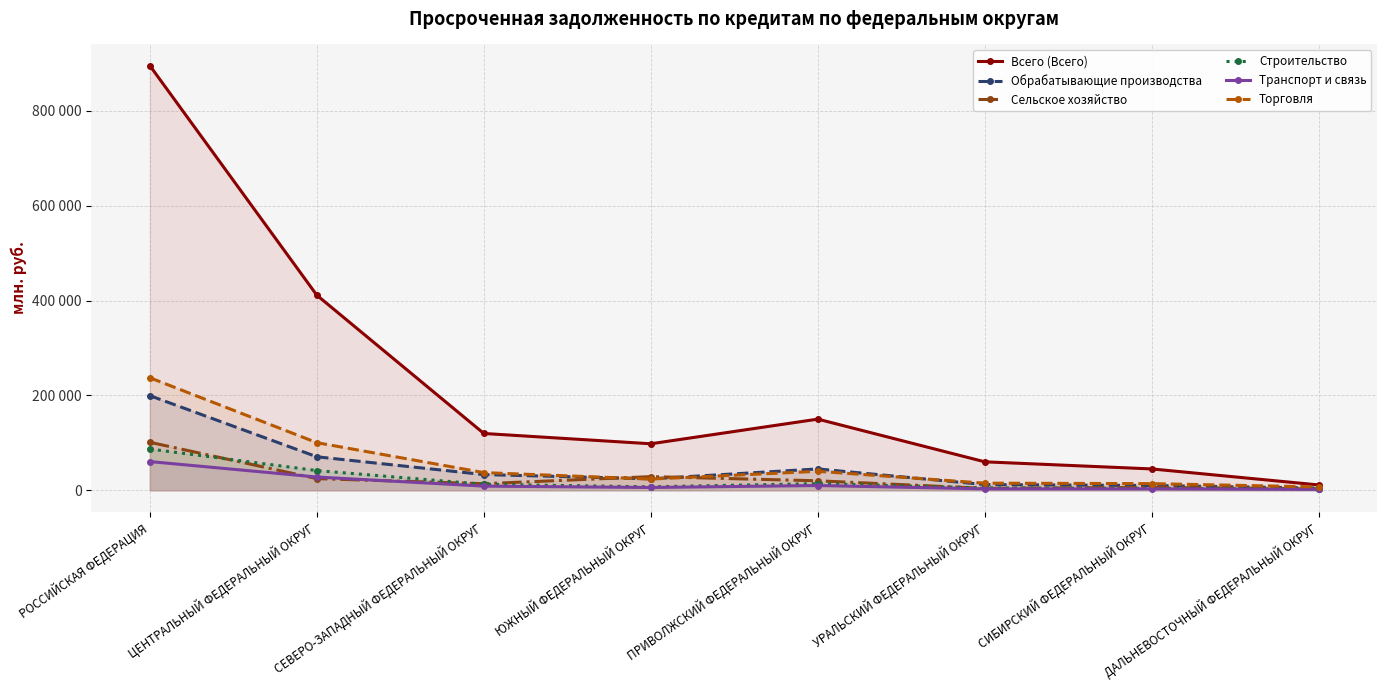

What is the difference between the Транспорт и связь values at ЮЖНЫЙ ФЕДЕРАЛЬНЫЙ ОКРУГ and ДАЛЬНЕВОСТОЧНЫЙ ФЕДЕРАЛЬНЫЙ ОКРУГ?

3939